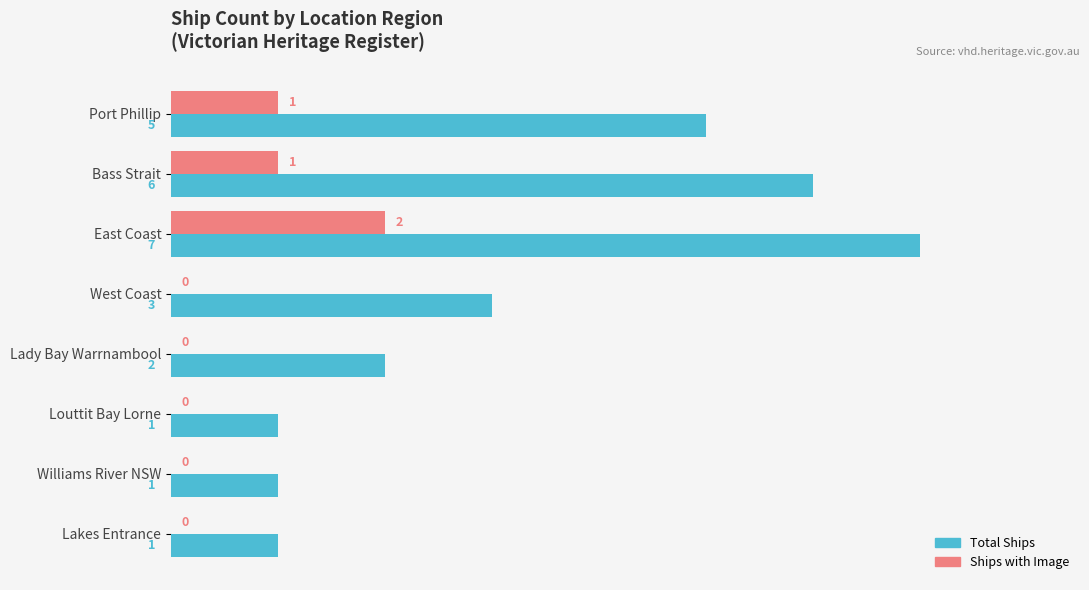

What is the sum of all Total Ships values?

26